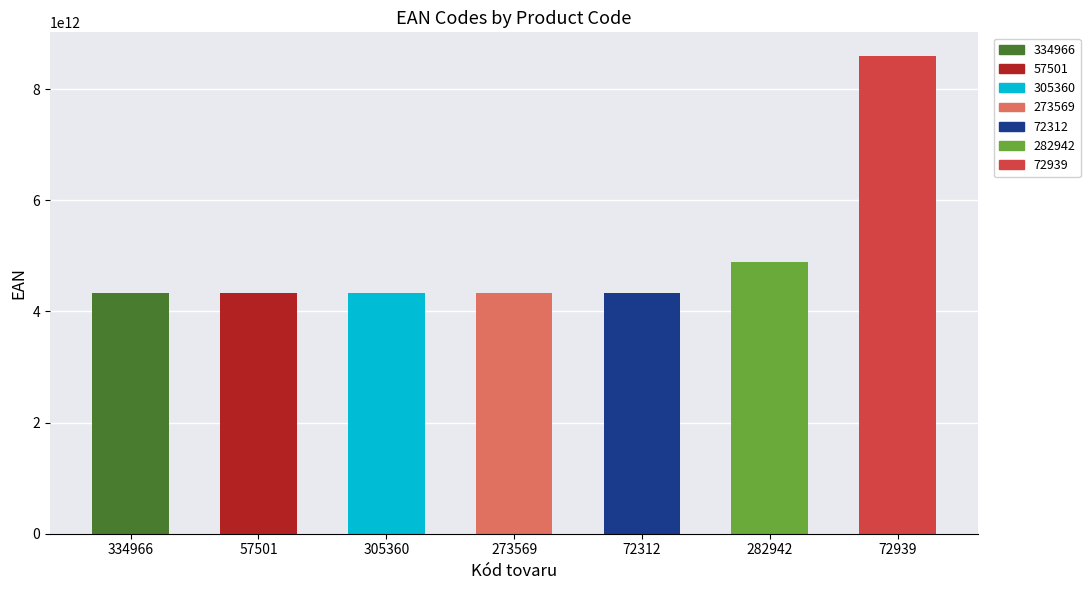

What is the difference between the maximum and second lowest values?

4253567260526